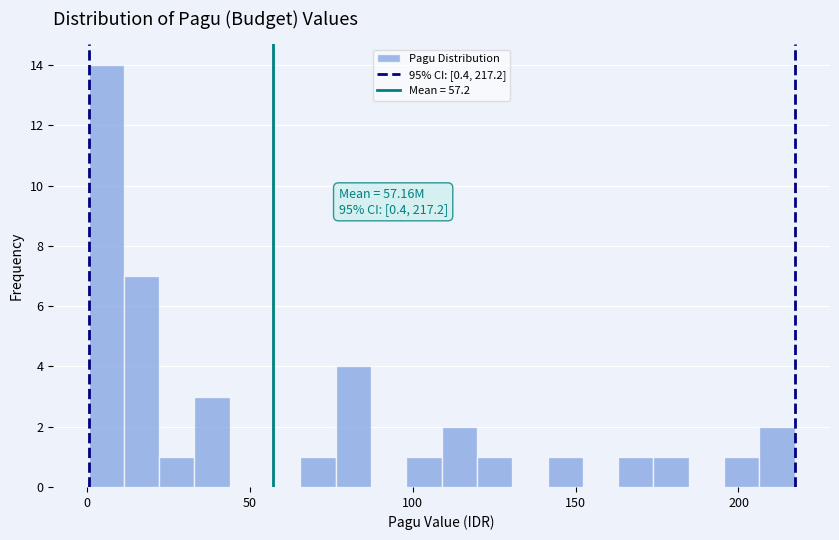

Read against the x-axis, roughly where is the centre of the tallest bar?

5